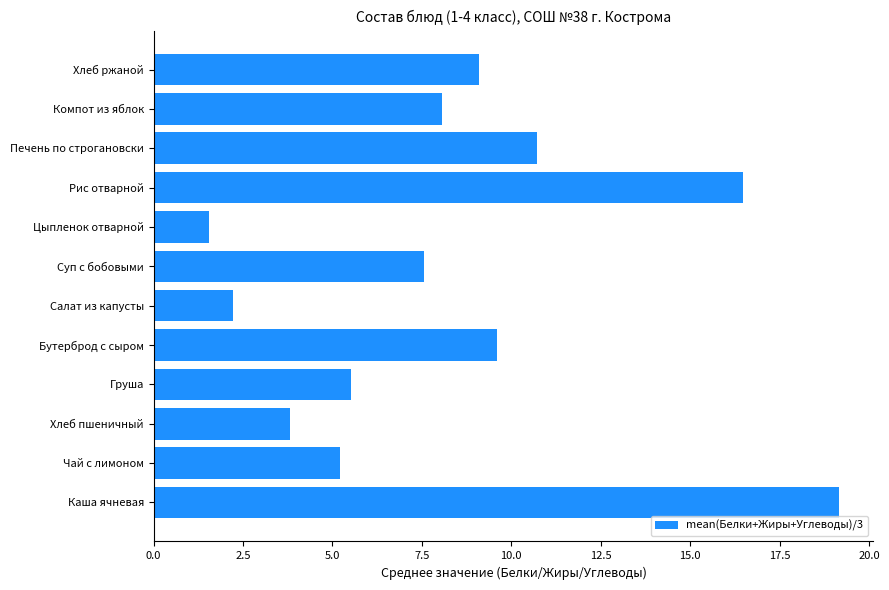

What is the maximum value shown in the chart?

19.2